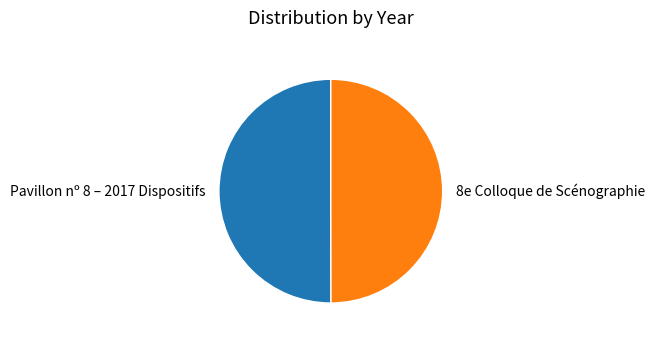

True or false: Pavillon nº 8 – 2017 Dispositifs accounts for 50% of the total.

True